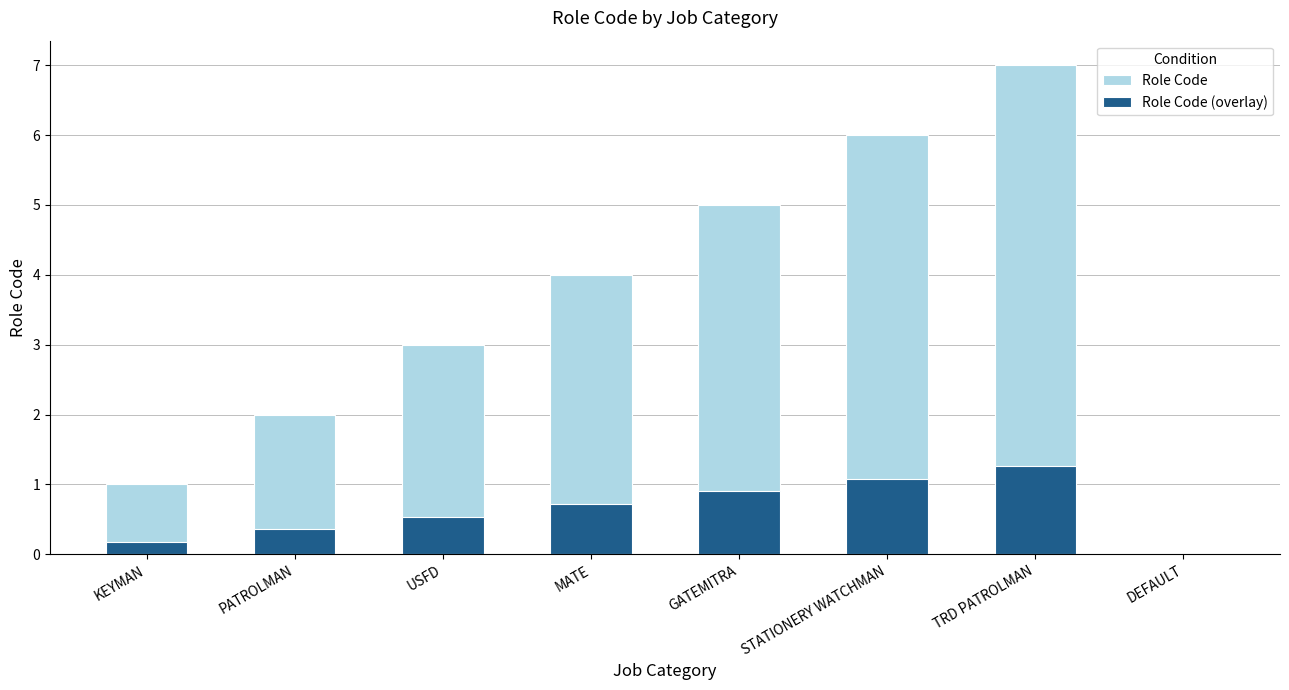

Rank the series by their average value, from lowest to highest.

Role Code (overlay), Role Code